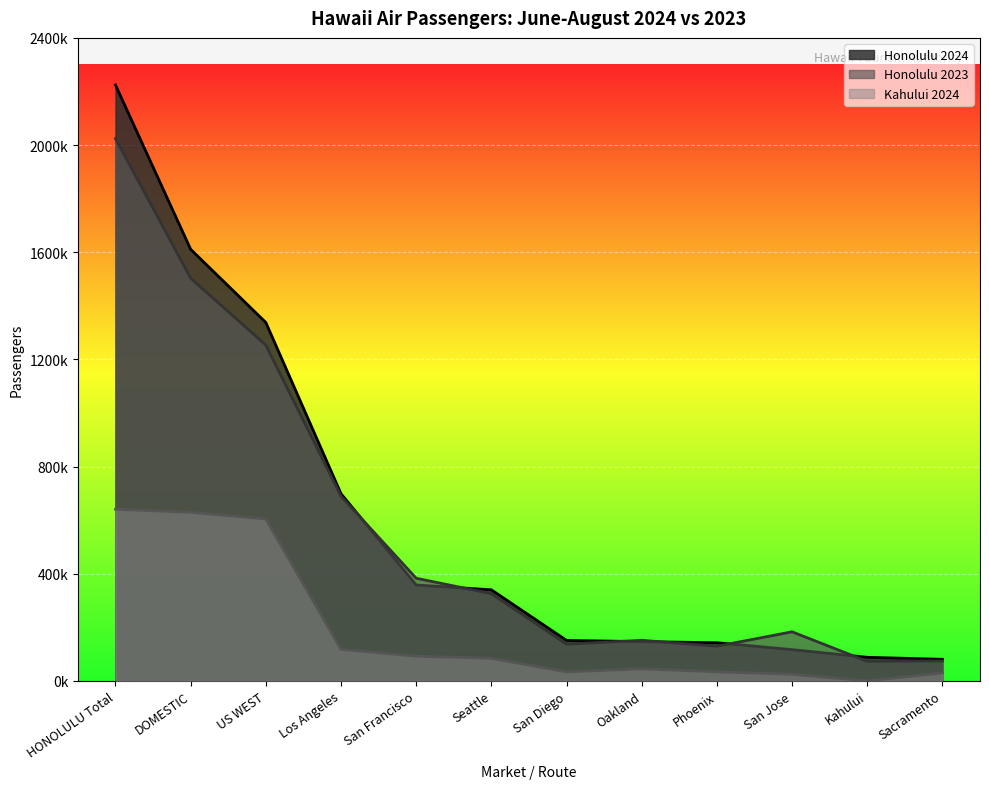

In Honolulu 2023, how many points are lower than both neighbors (excluding endpoints)?

3